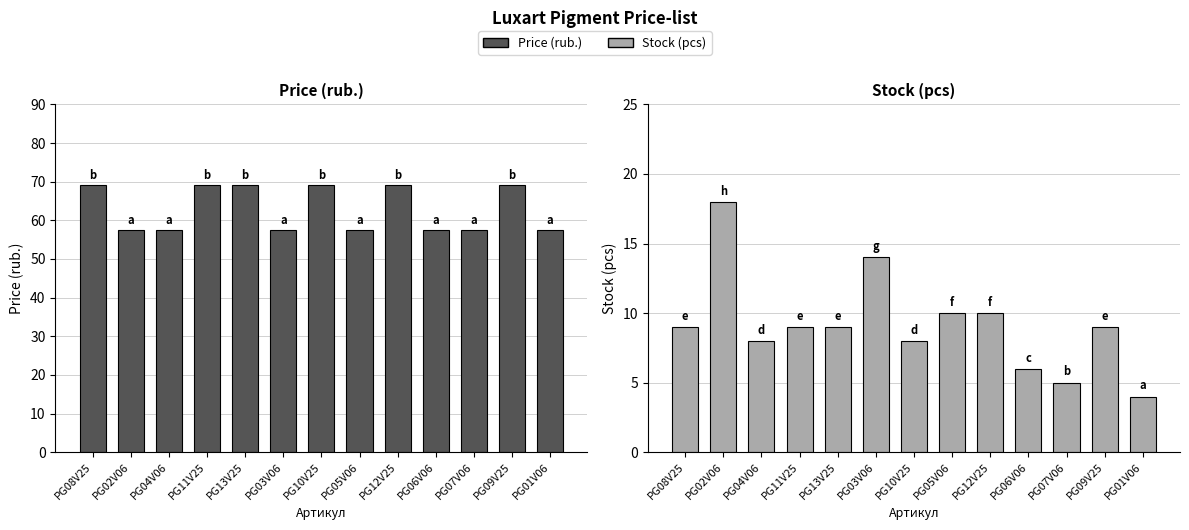

How many data points in Stock (pcs) are less than 9?

5